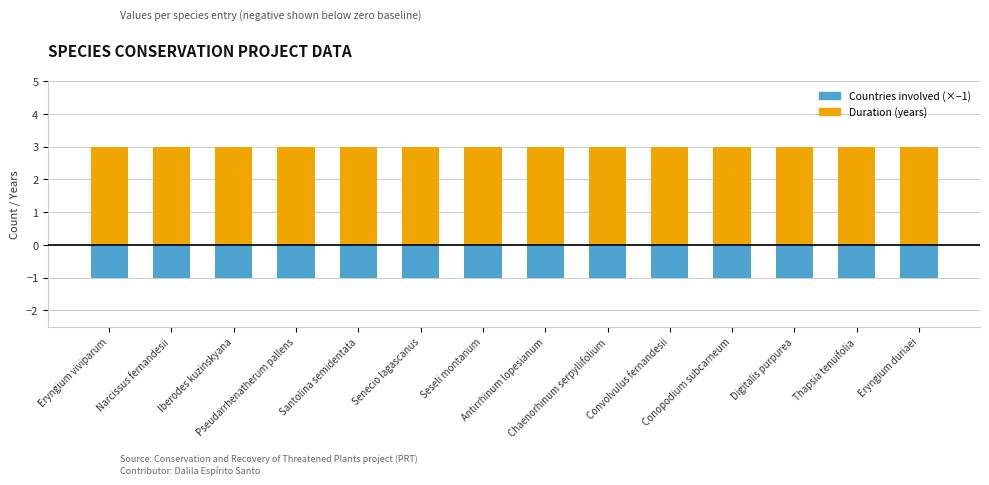

The value of Duration (years) at Chaenorhinum serpyllifolium is 1. True or false?

False